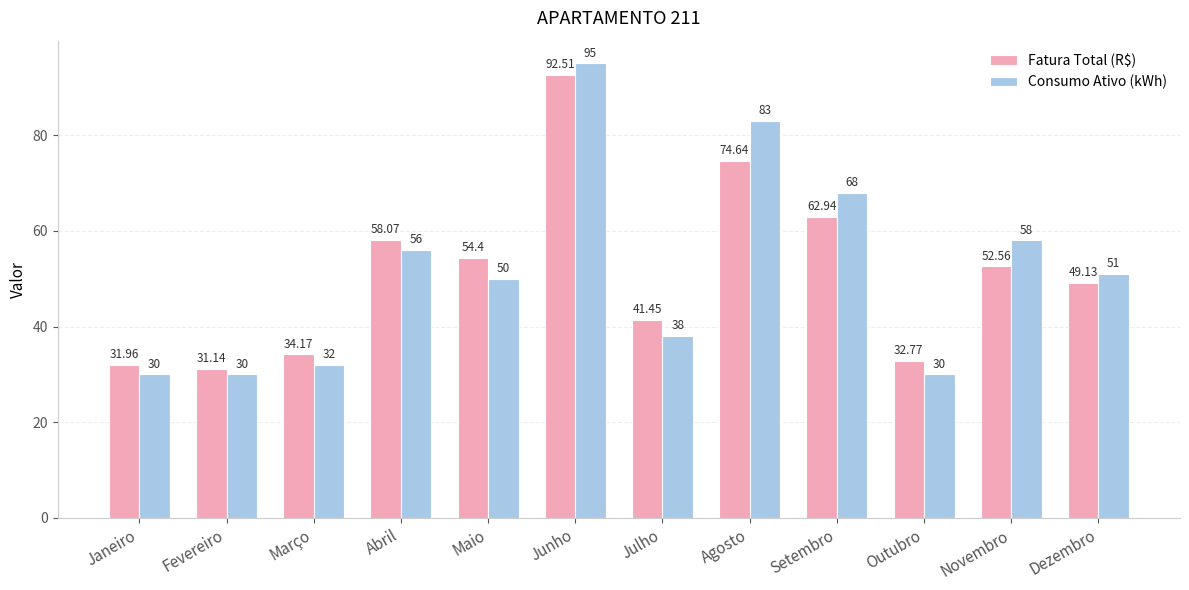

List the labels in order of Fatura Total (R$) value, largest first.

Junho, Agosto, Setembro, Abril, Maio, Novembro, Dezembro, Julho, Março, Outubro, Janeiro, Fevereiro